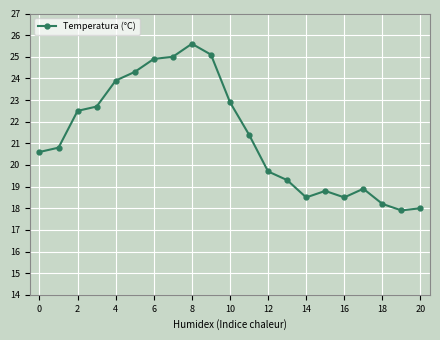

How many data points are above 20?

12